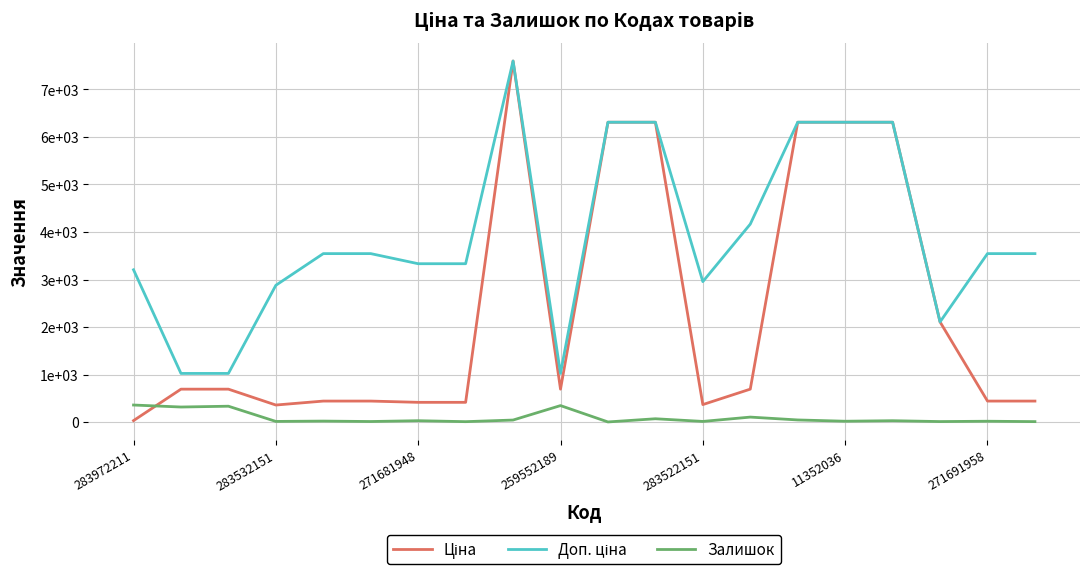

True or false: Доп. ціна and Залишок cross at least once.

False